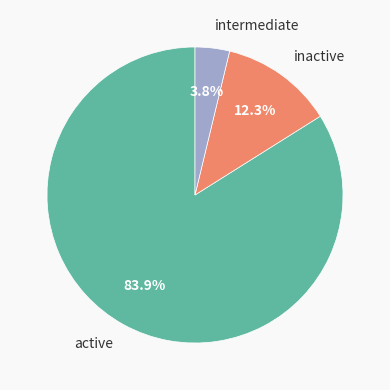

Combined, what portion of the pie is intermediate and inactive?

16.1%